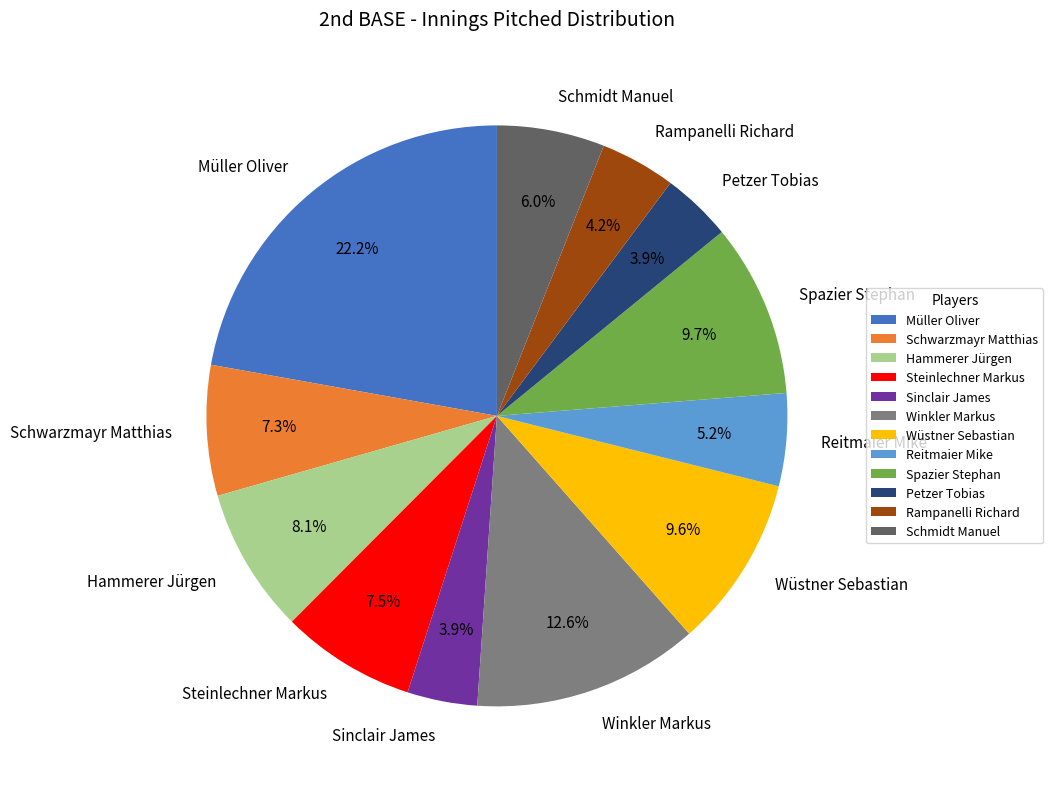

Is there any slice that represents more than half of the pie?

No